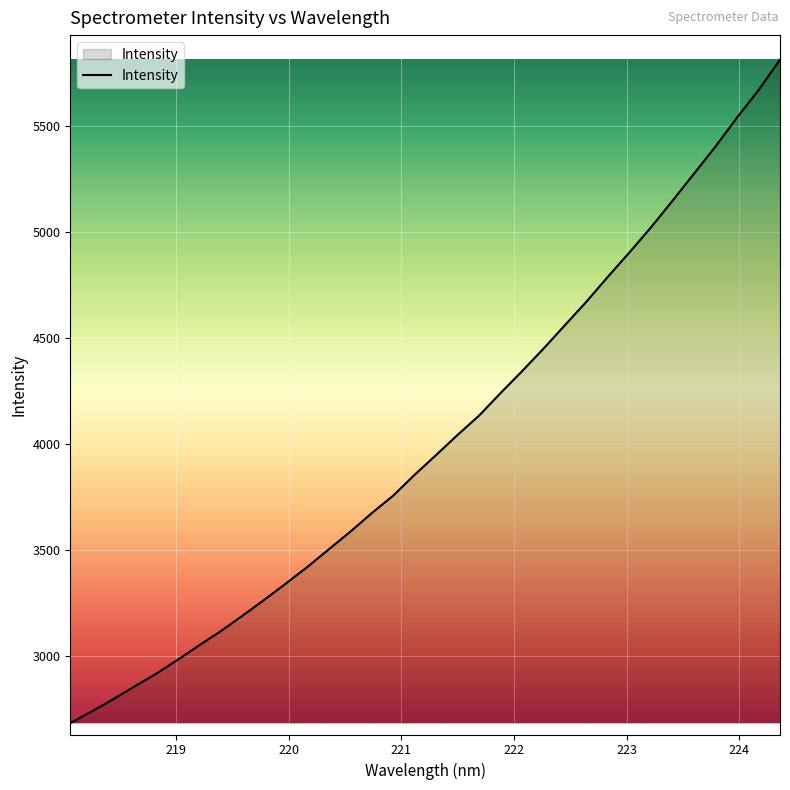

What is the difference between the maximum and minimum values?

3128.8